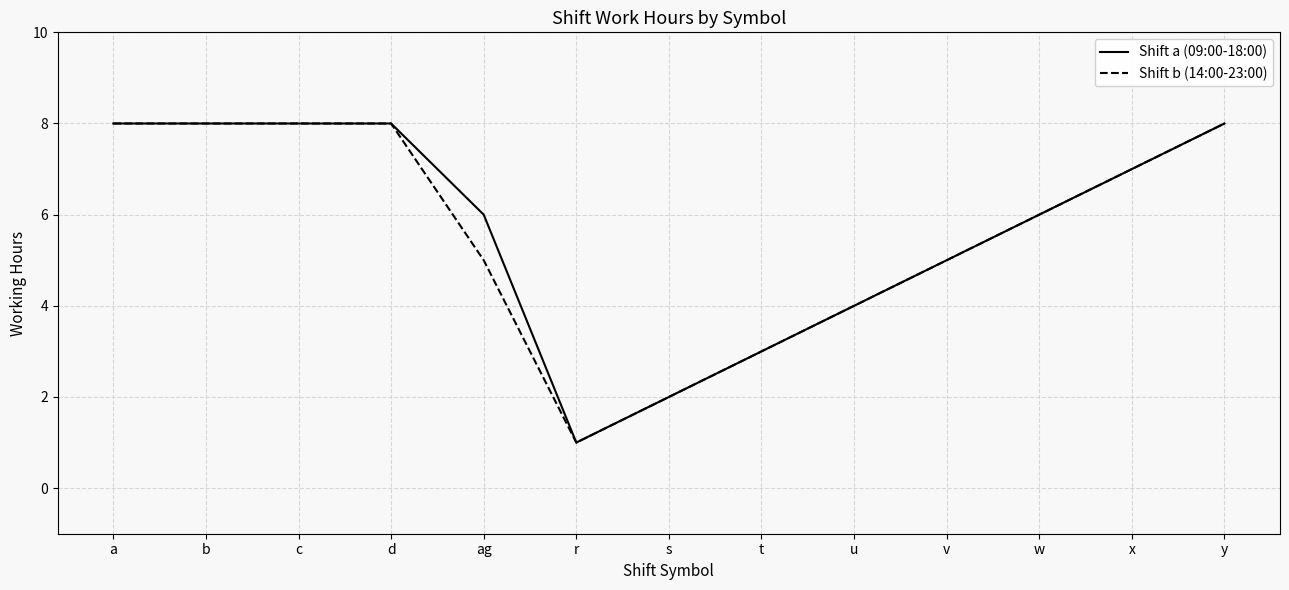

Reading left to right, transcribe all the data shown in this chart.

Shift a (09:00-18:00): 8	8	8	8	6	1	2	3	4	5	6	7	8
Shift b (14:00-23:00): 8	8	8	8	5	1	2	3	4	5	6	7	8